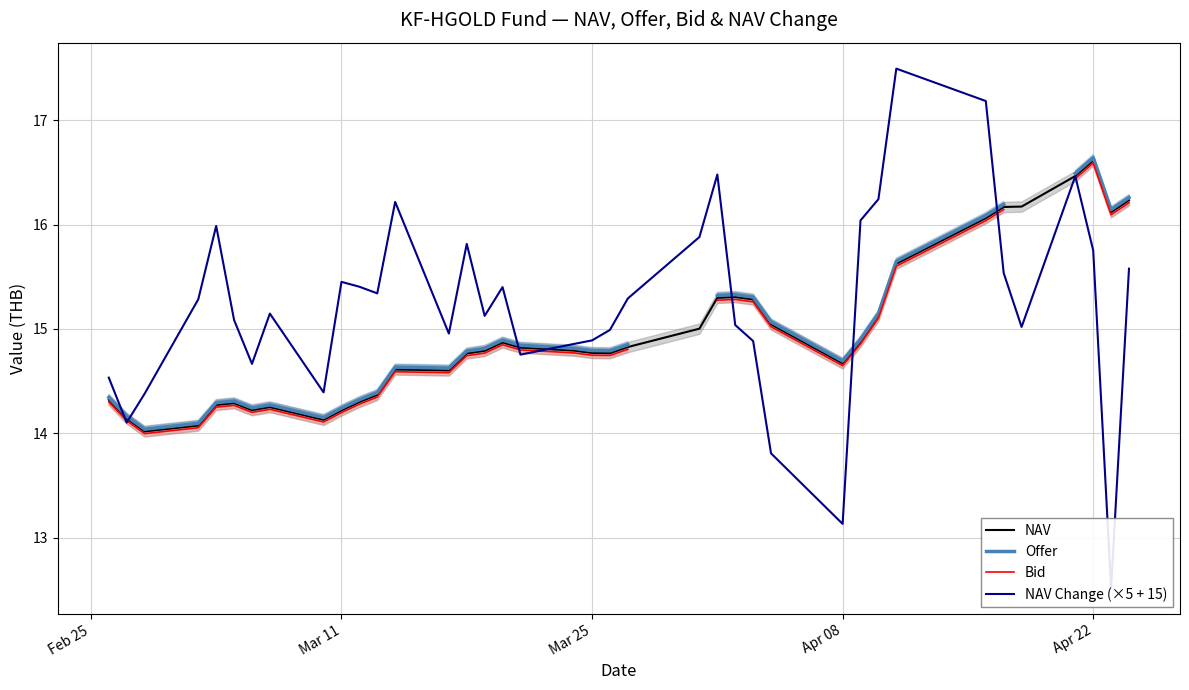

True or false: Offer and NAV cross at least once.

False